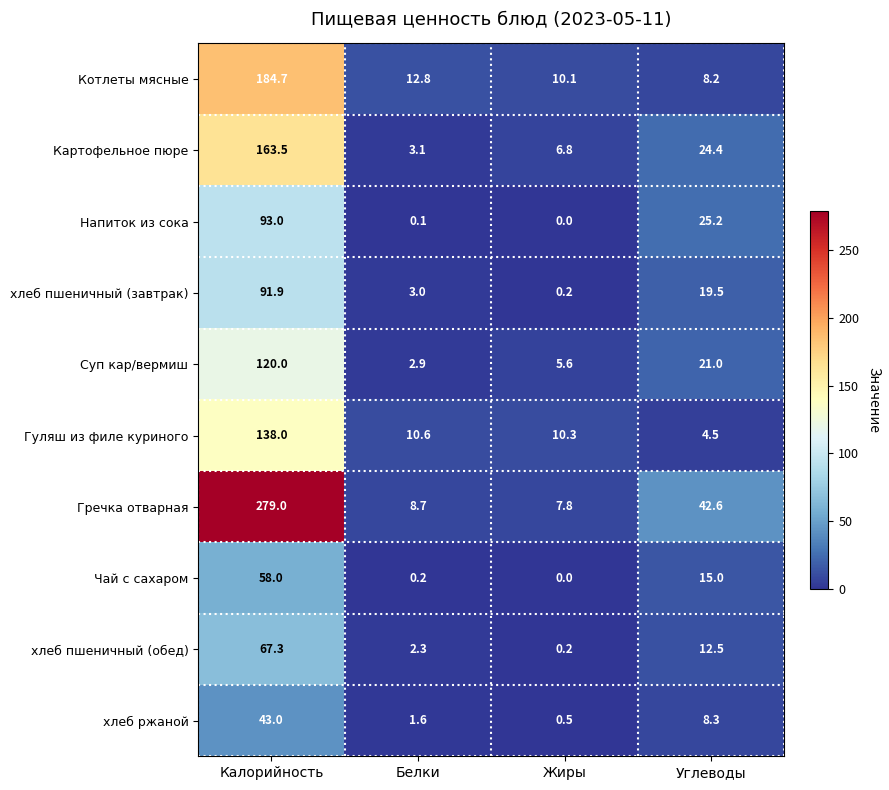

How many series are shown in this chart?

10